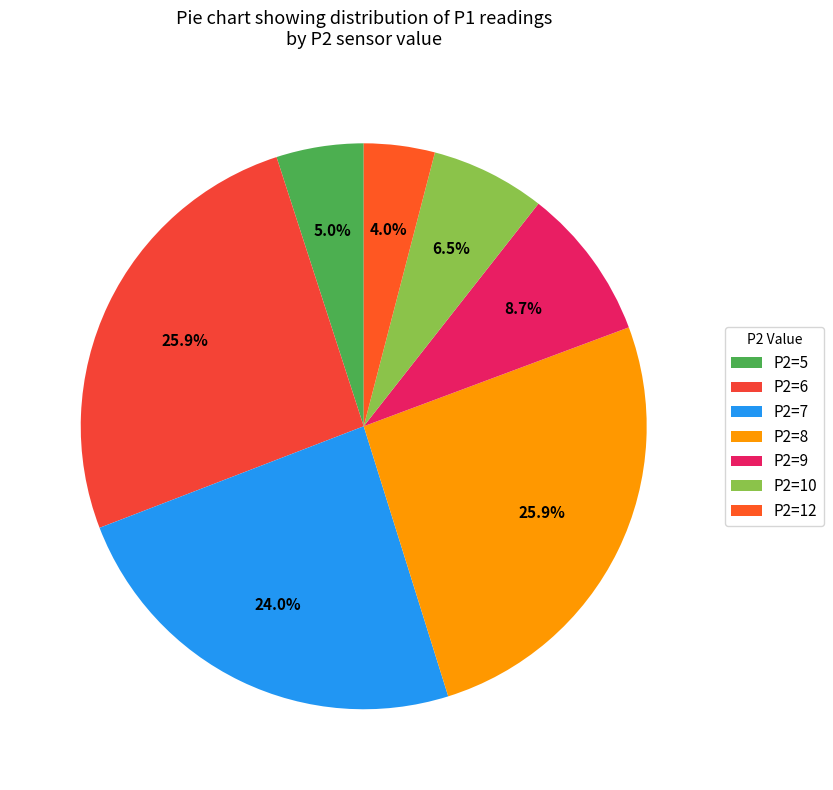

How many slices are in this pie chart?

7